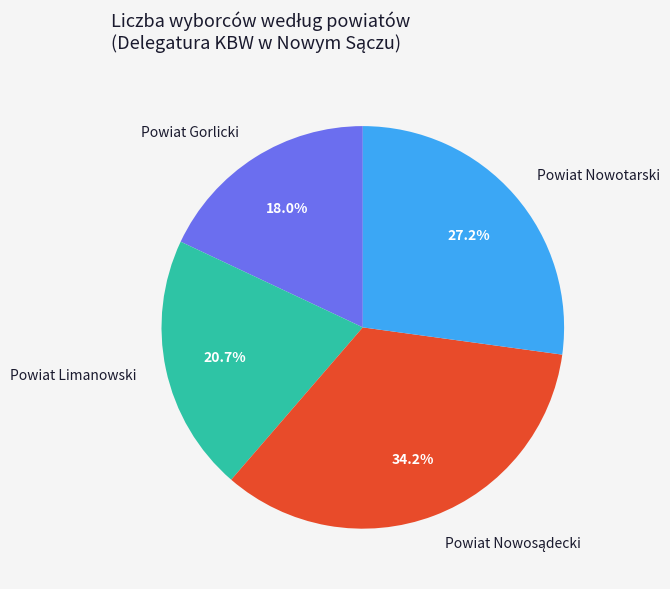

Count the number of slices in the pie.

4